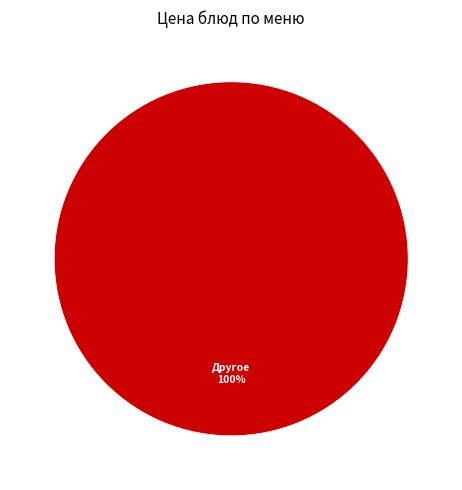

Is there any slice that represents more than half of the pie?

Yes